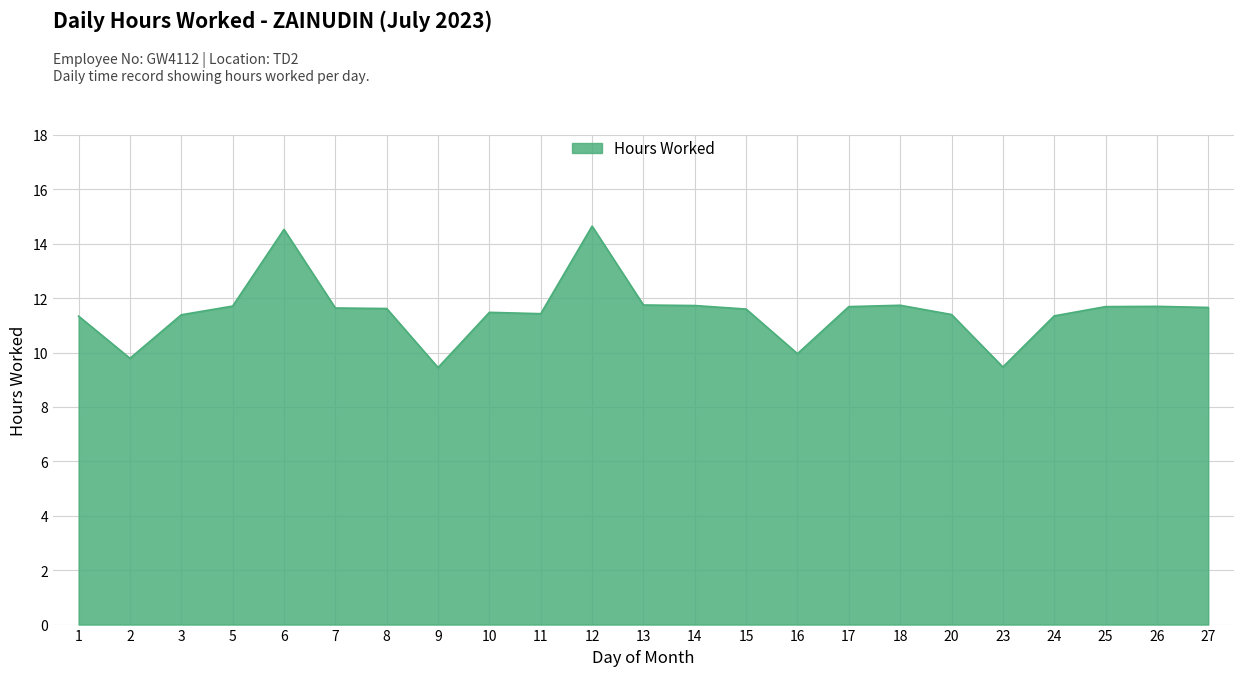

What is the greatest value displayed?

14.7